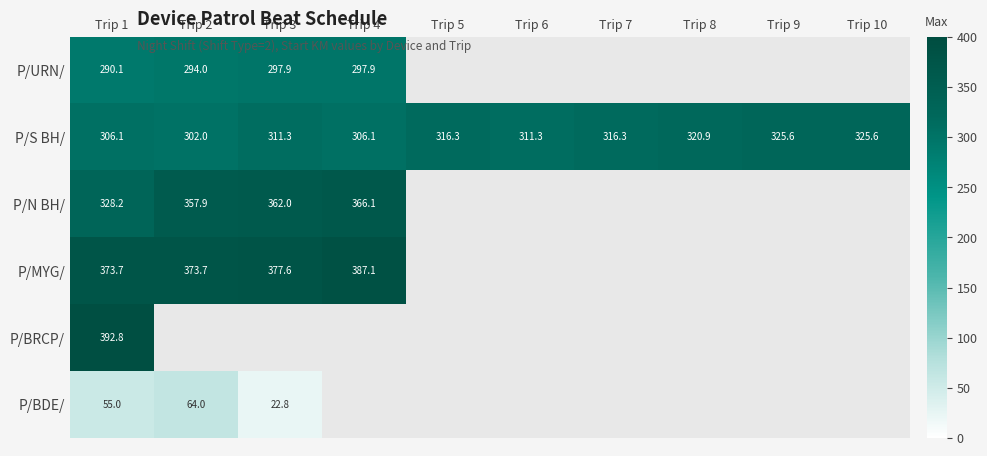

What is the greatest value displayed?

392.8